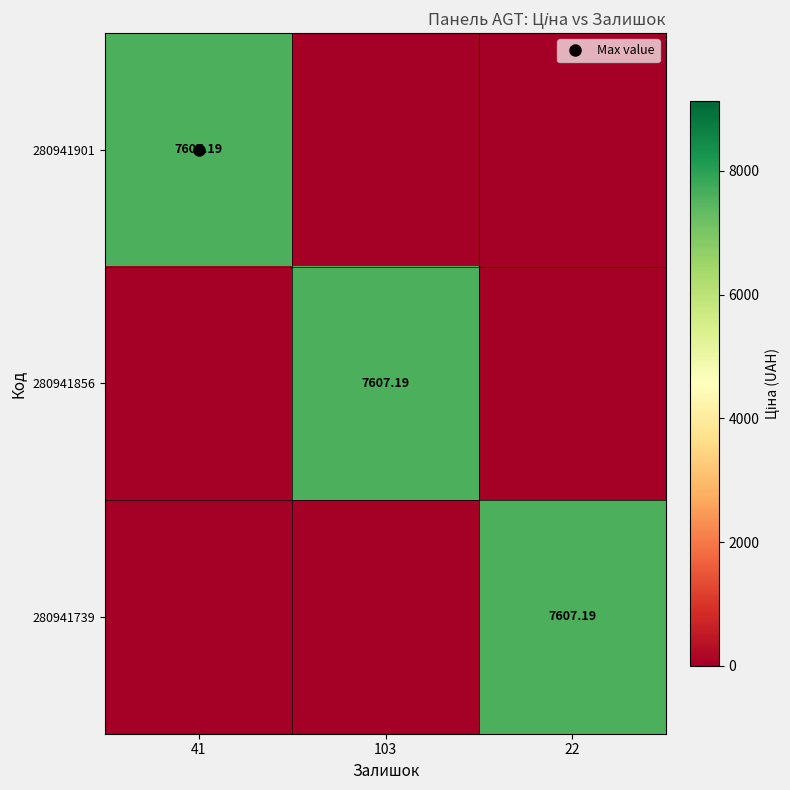

Count the number of data series in this chart.

3